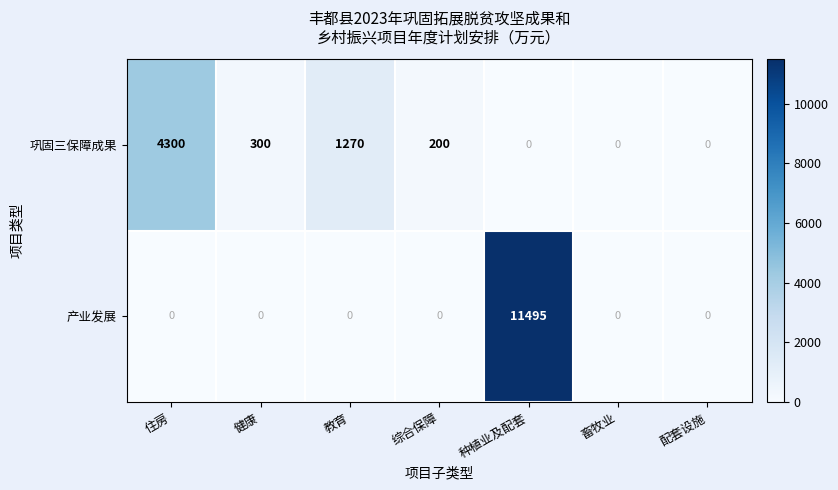

The 产业发展 series shows 3987 at 综合保障. True or false?

False